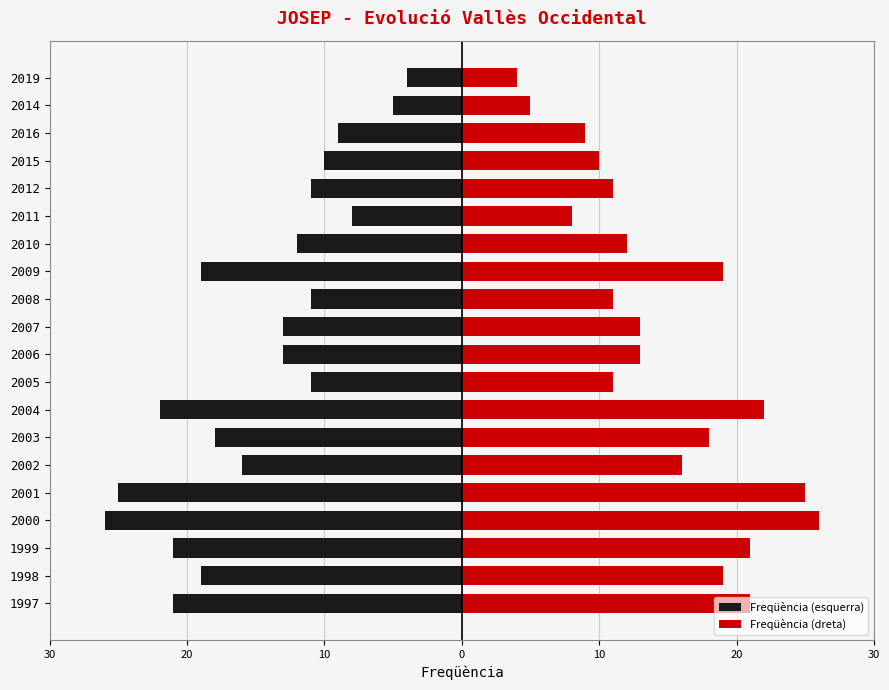

What is the highest value of the Freqüència (esquerra) series?

-4